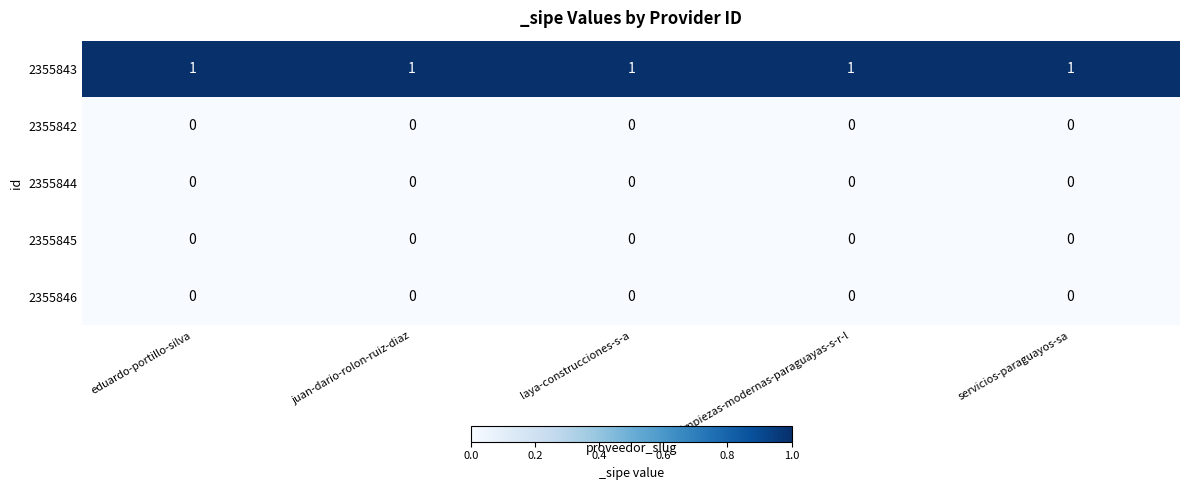

At how many categories does at least one series exceed 0?

5